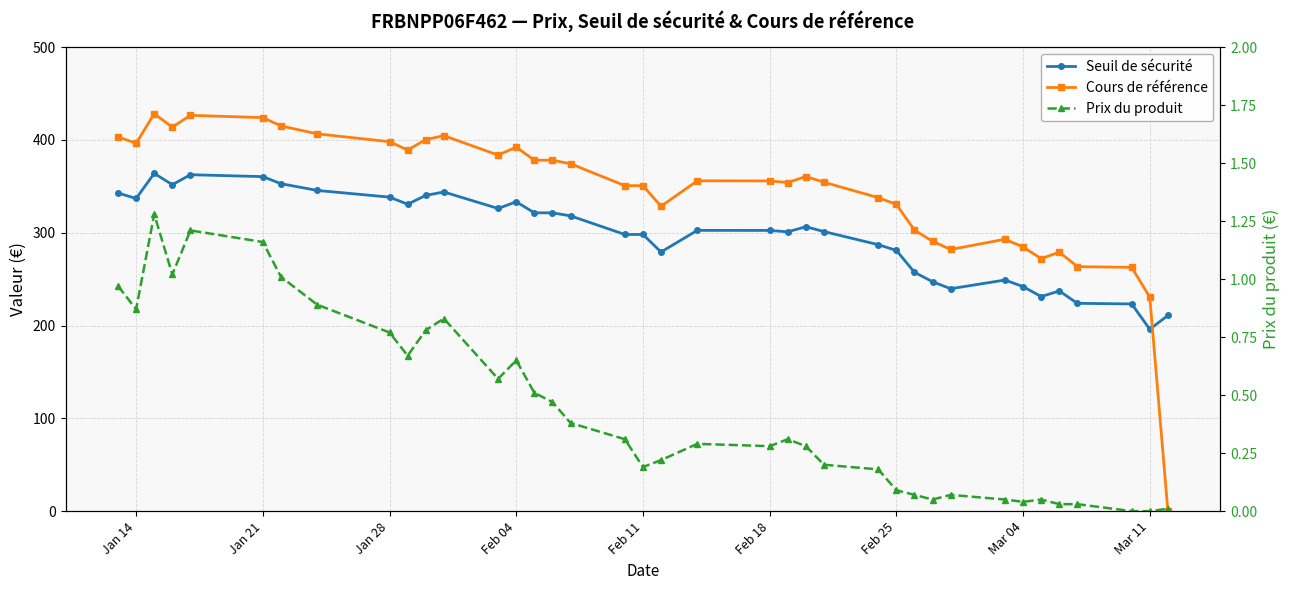

True or false: Prix du produit and Seuil de sécurité cross at least once.

False